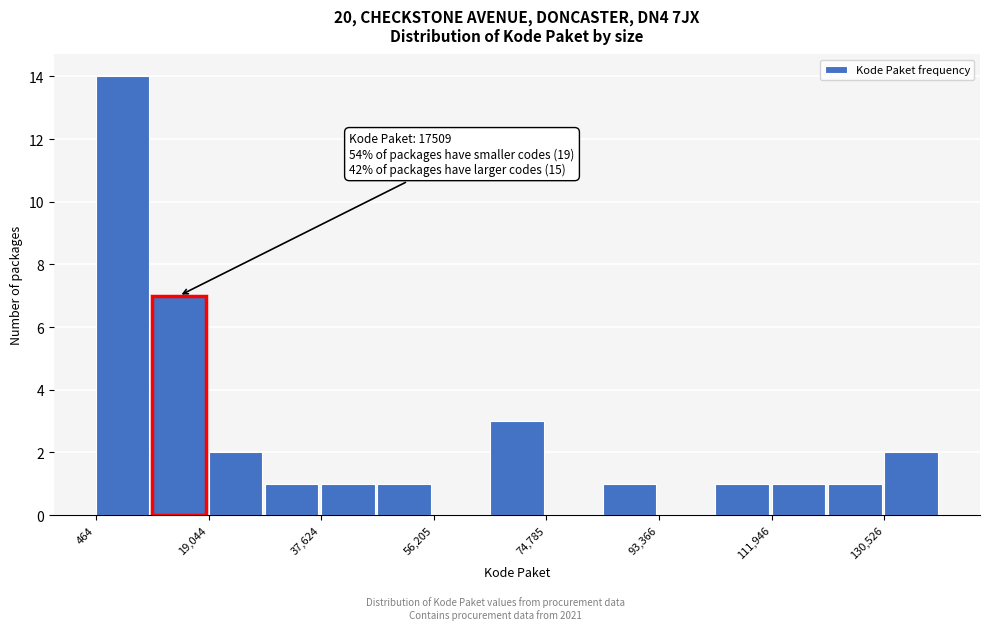

Which range on the x-axis has the tallest bar?

0 to 10000